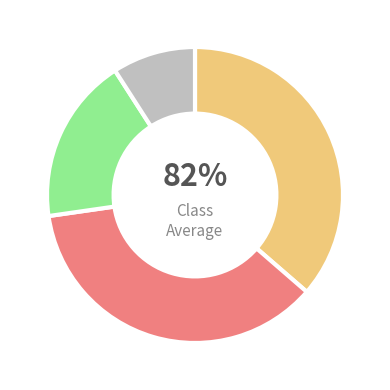

Is دانشگاه تهران the majority of the pie?

No